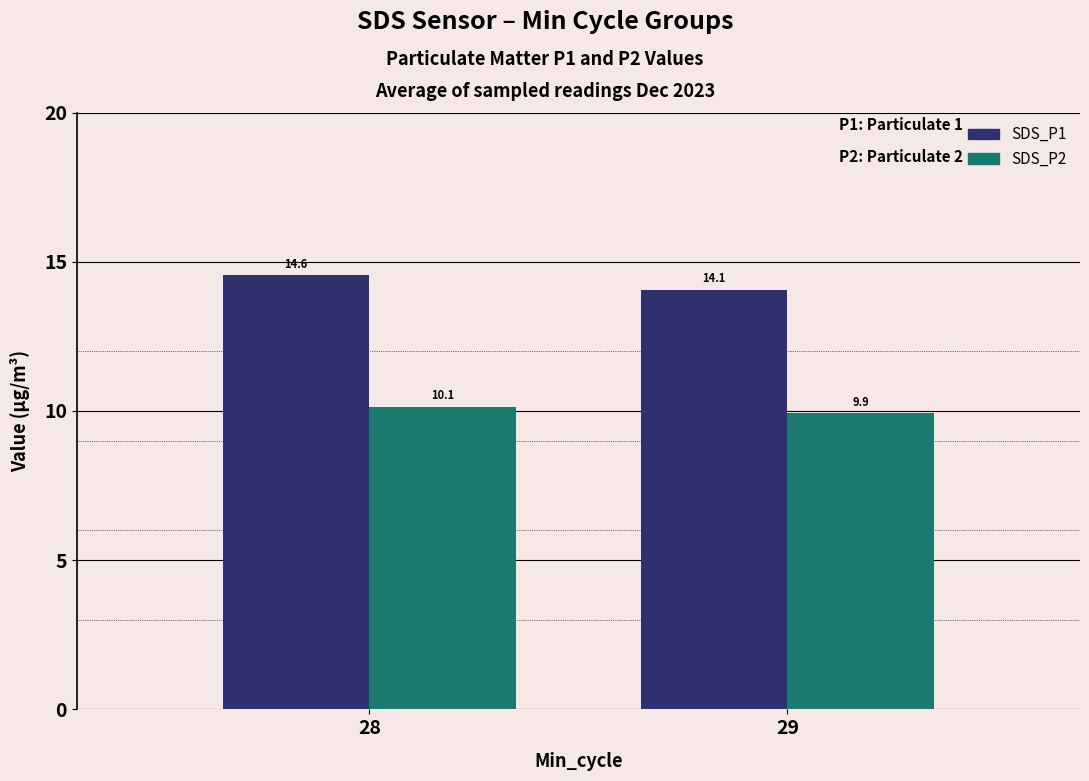

Reading right to left, list all the values displayed in this chart.

SDS_P1: 14.1	14.6
SDS_P2: 9.9	10.1